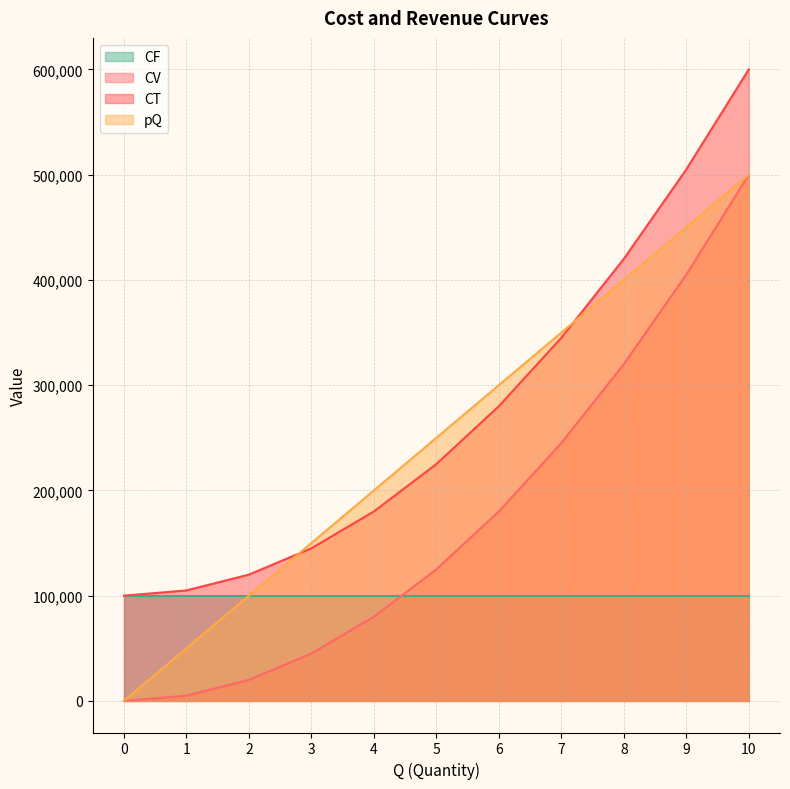

What is the average value of the CT series?

275000